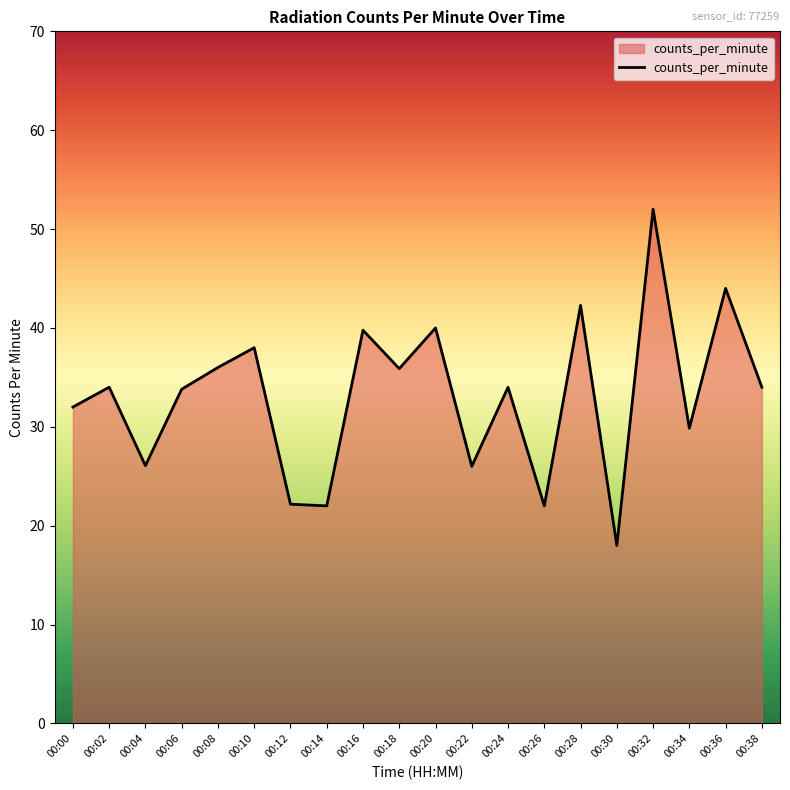

What is the smallest value displayed?

18.0